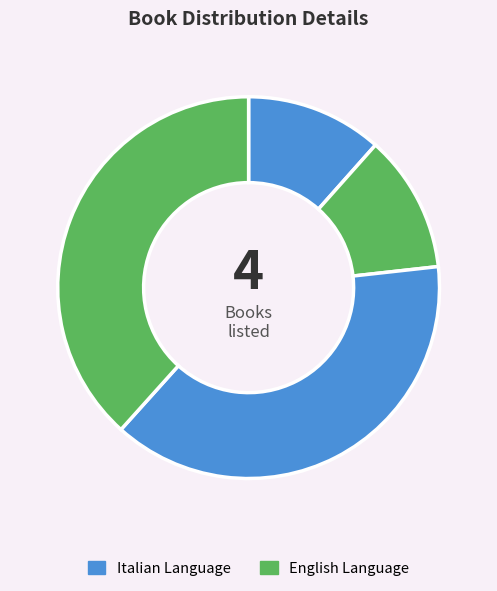

How many slices are in this pie chart?

4